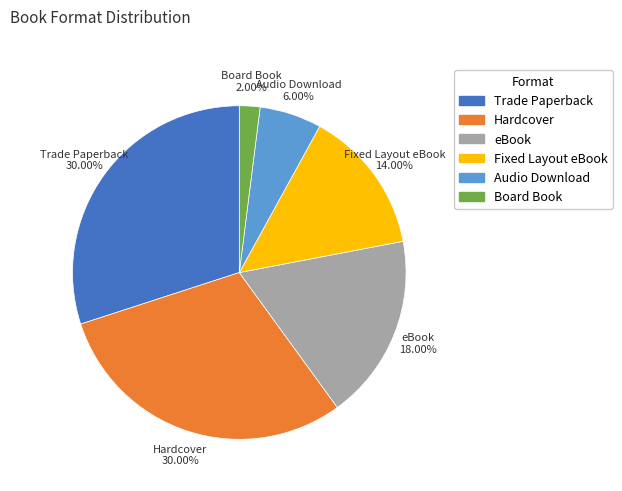

Is there any slice that represents more than half of the pie?

No